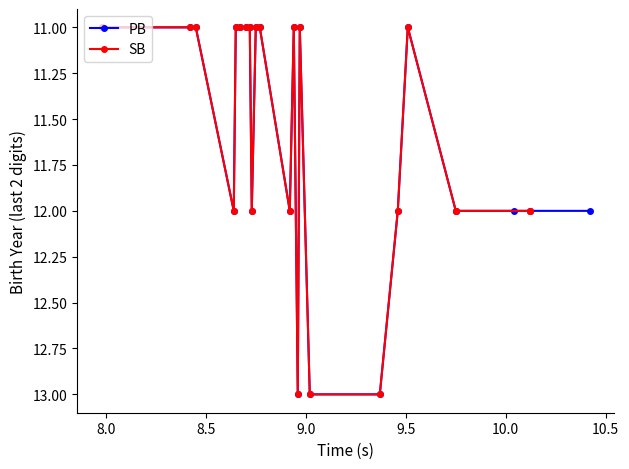

In PB, how many points are higher than both neighbors (excluding endpoints)?

4